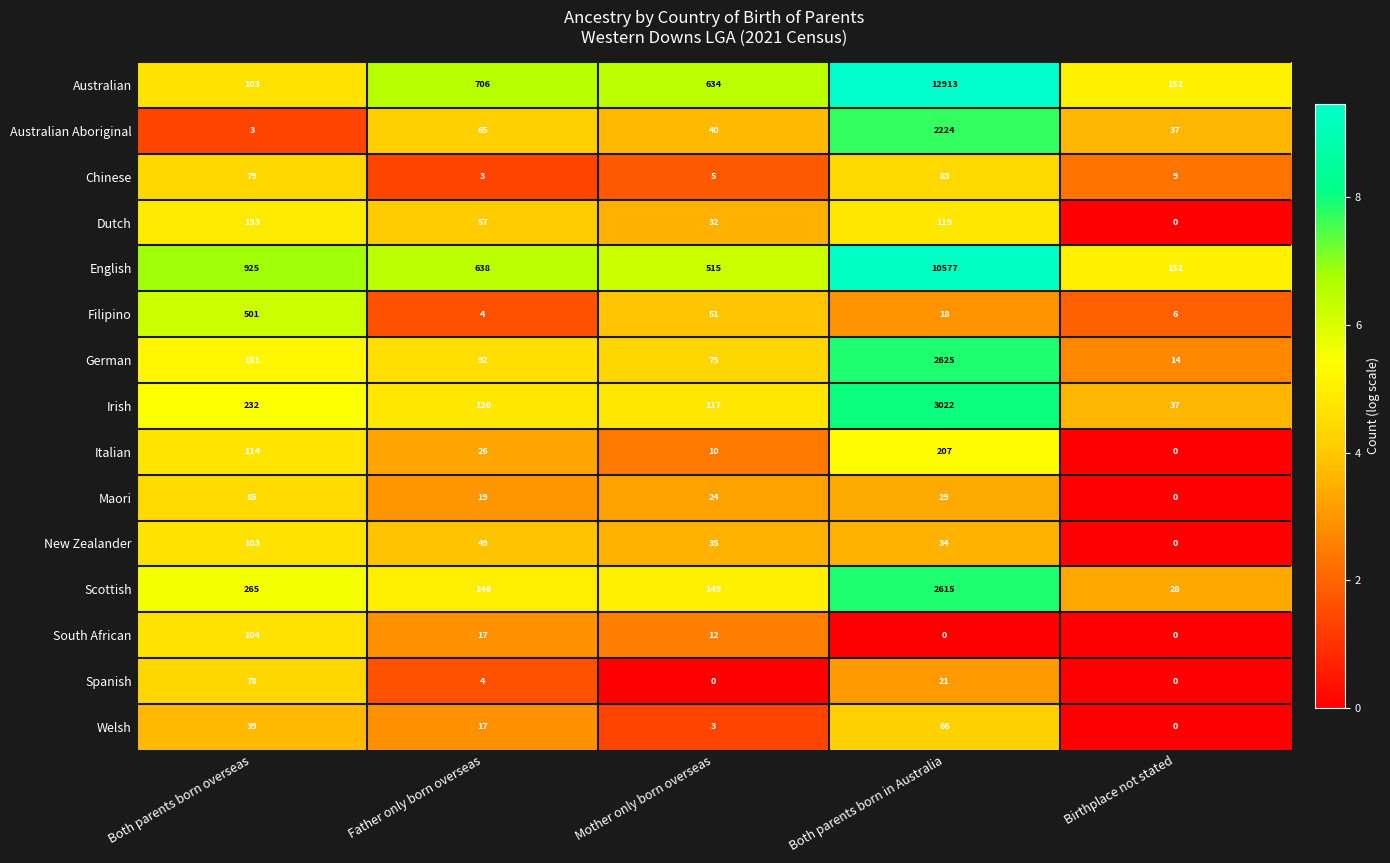

What is the sum of all Irish values?

3528